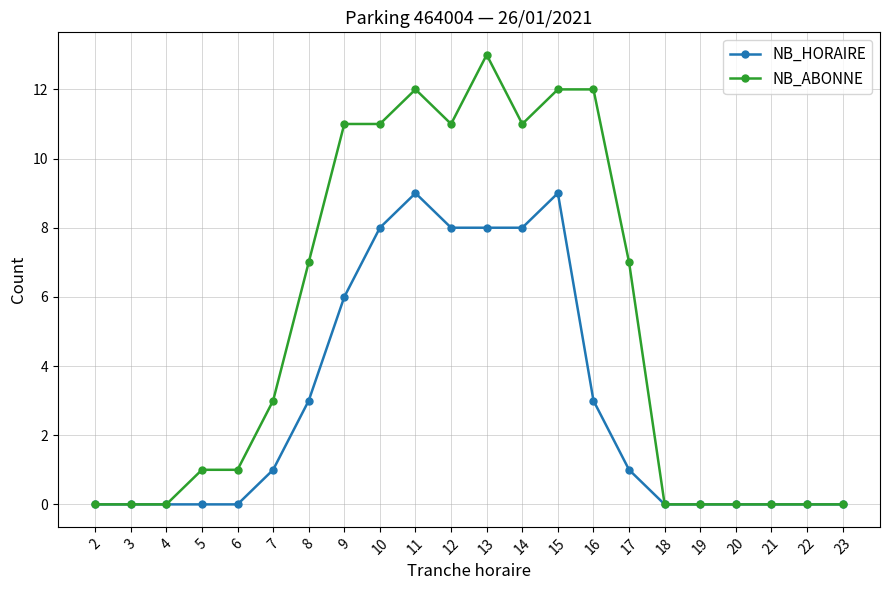

What is the average value of the NB_HORAIRE series?

3